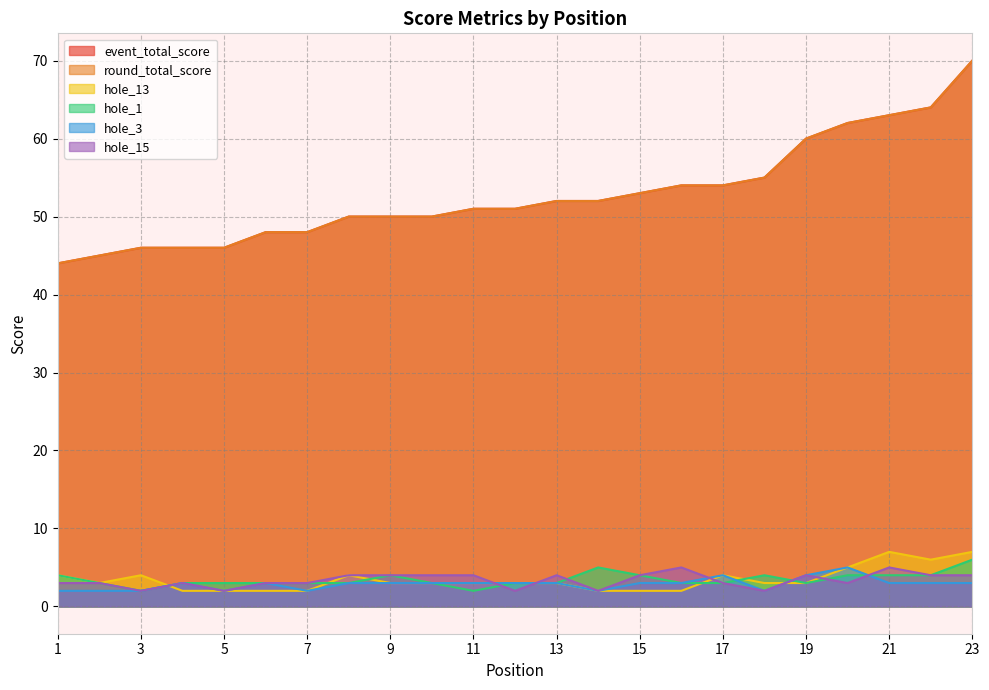

At which category does hole_1 reach its first local peak?

9